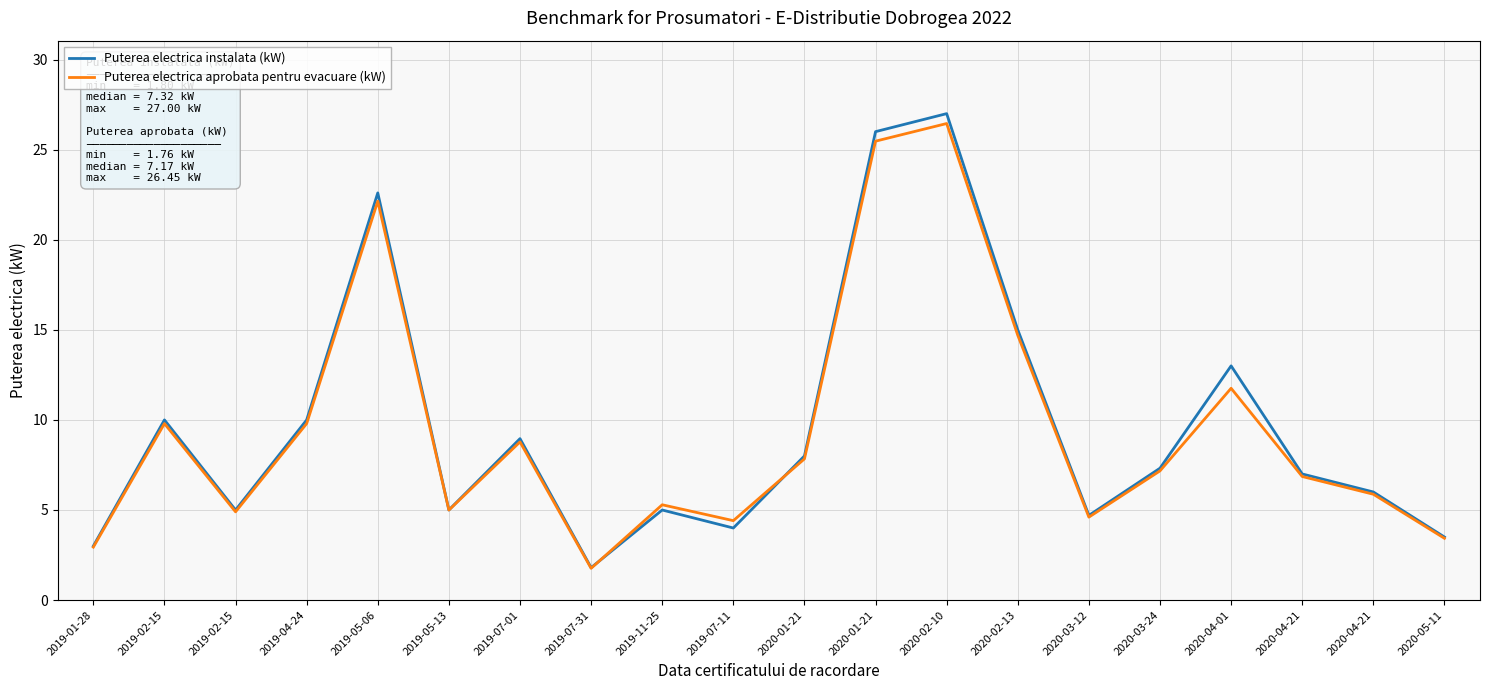

Does the chart display data point markers on the line(s)?

No